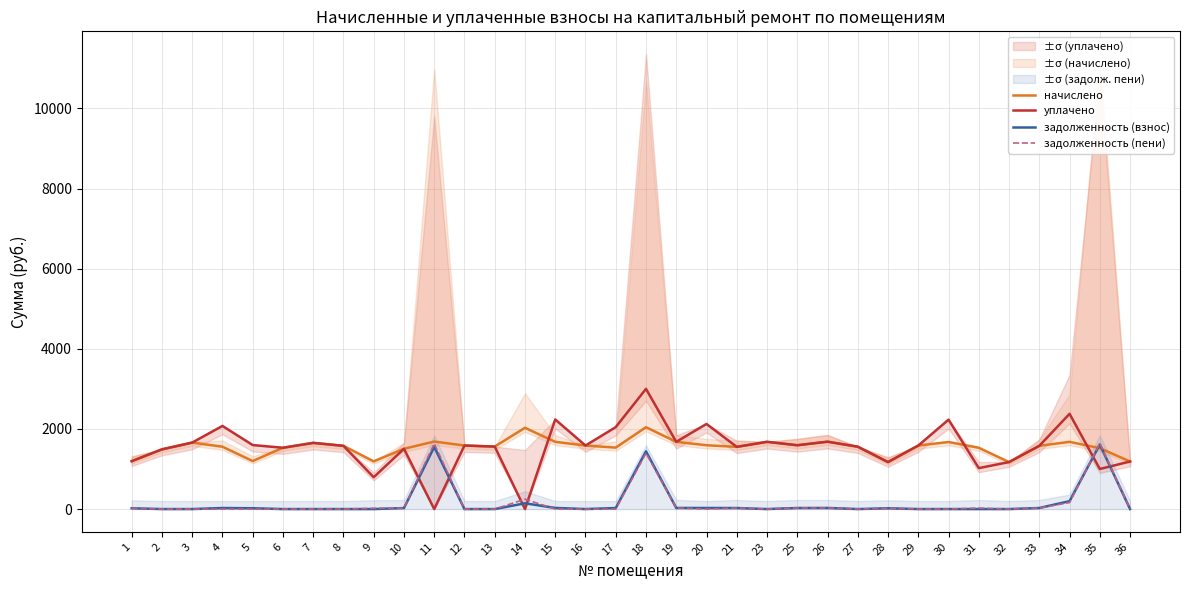

Is it true that задолженность (взнос) equals 91.6 at 14?

False